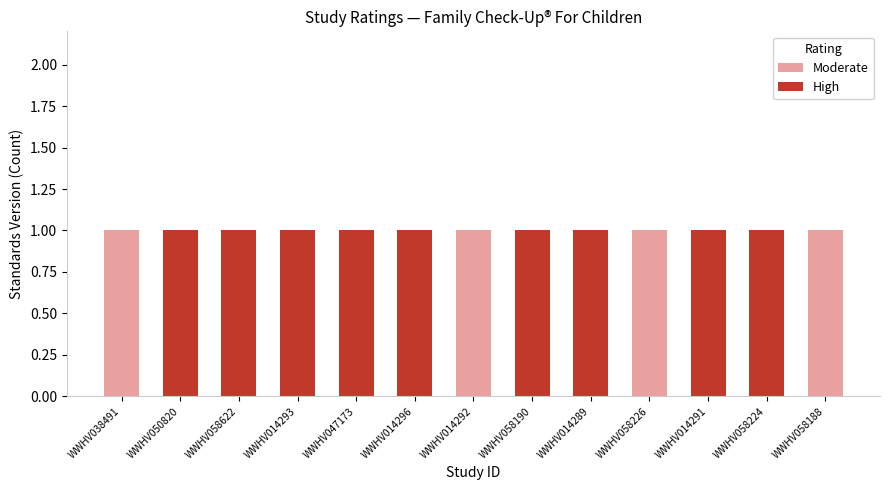

True or false: Moderate has a value of 0 at WWHV058188.

False